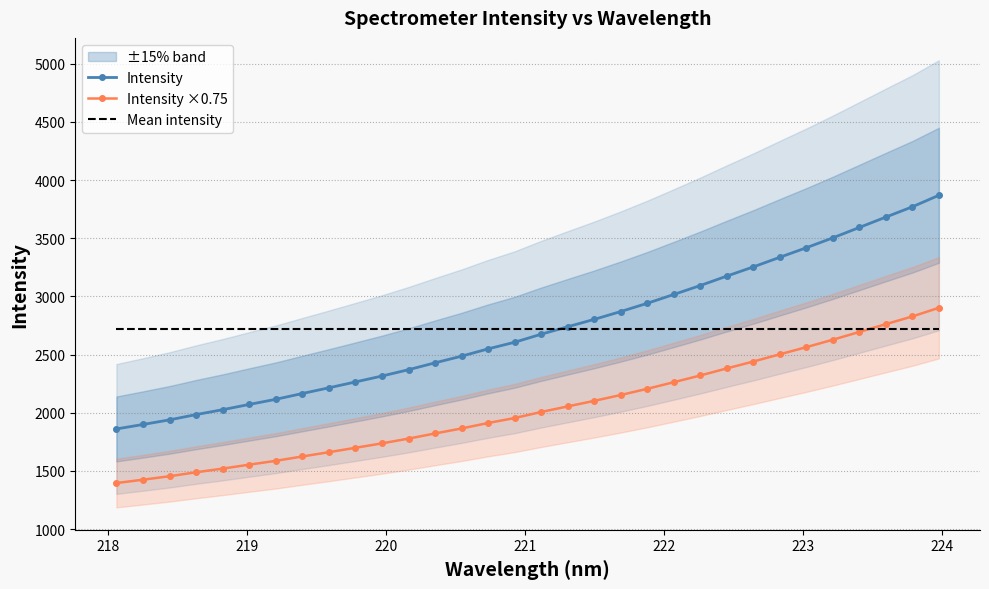

What is the value of the Mean intensity point at the 17th from the left?

2720.0